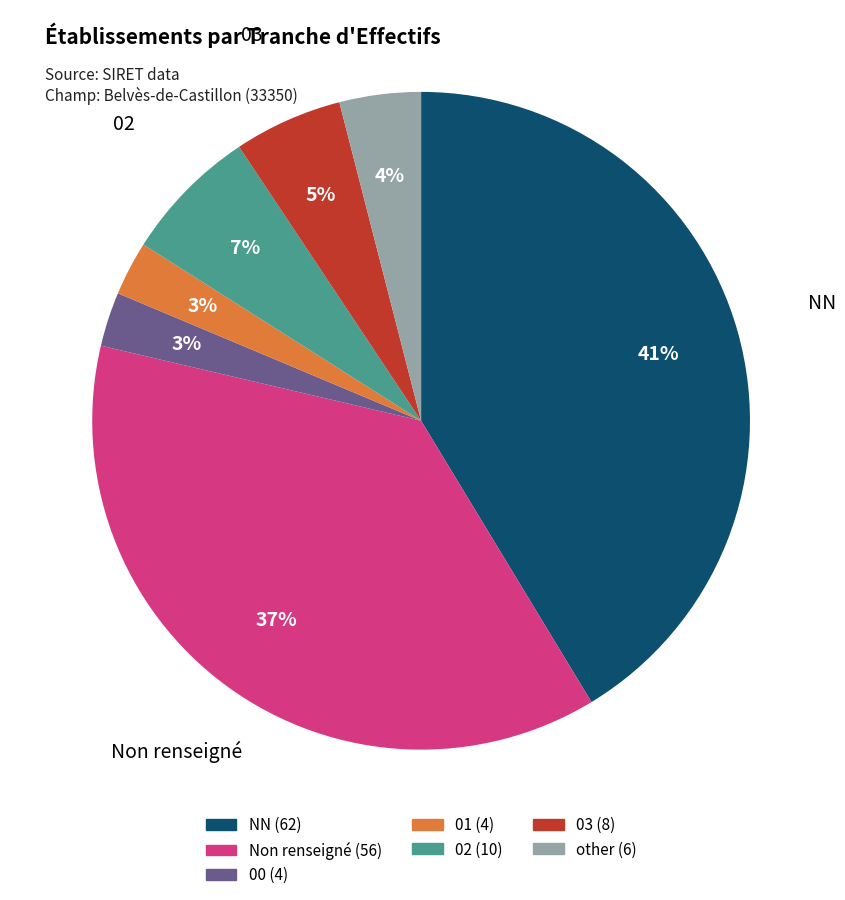

Does any single category account for the majority?

No